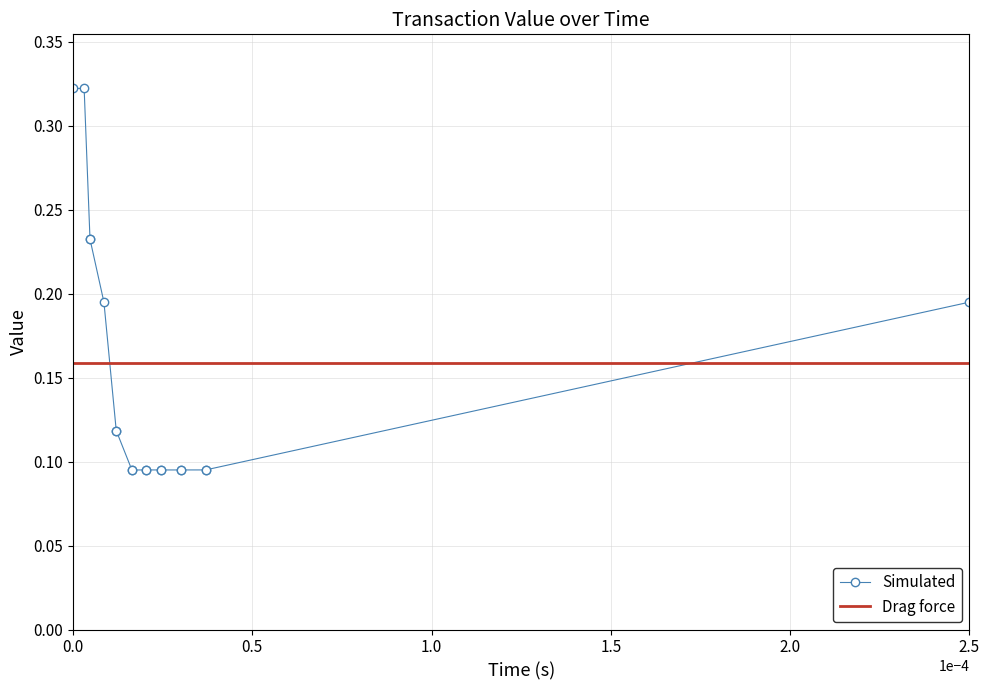

At how many categories does at least one series exceed 0?

18